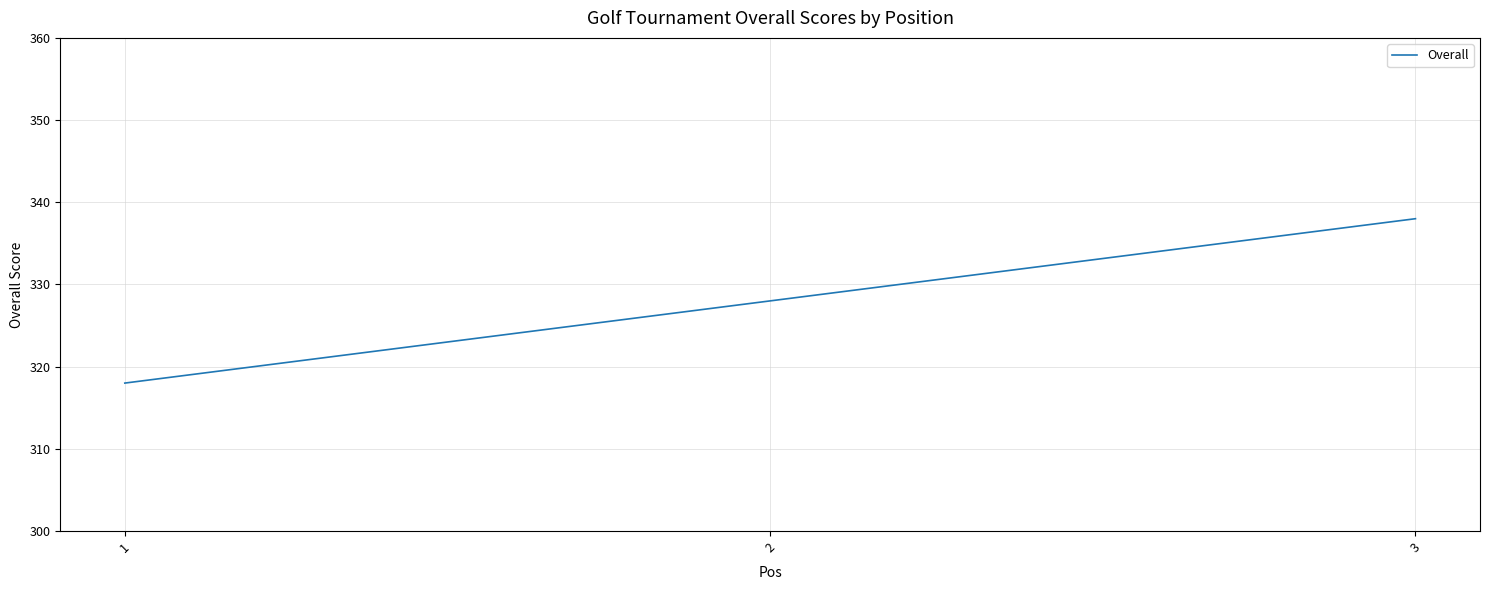

What is the change in value from 1 to 3?

+20